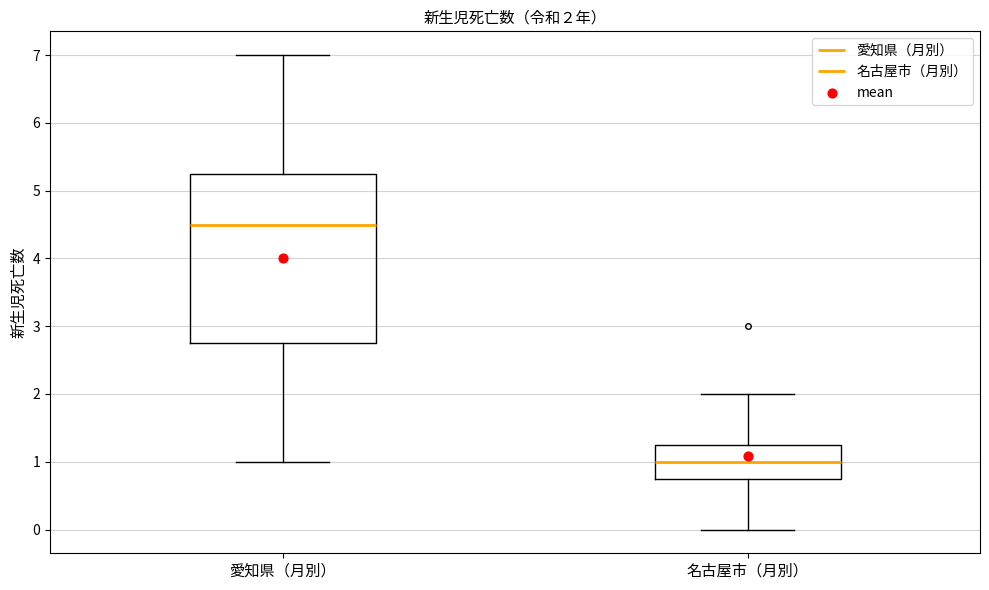

Comparing the boxes themselves (not the whiskers), which one is the tallest?

愛知県（月別）